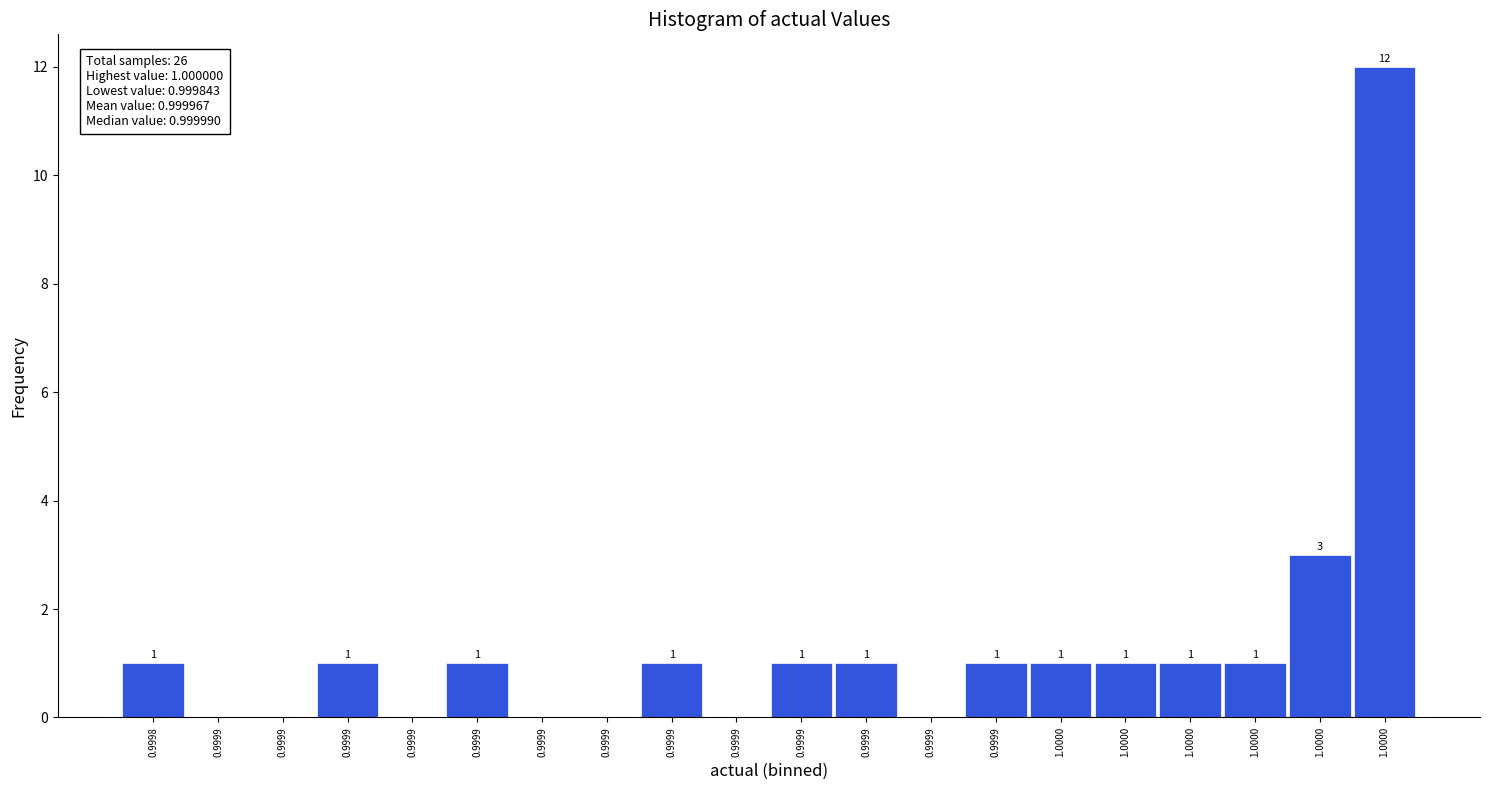

Count the number of categories in the chart.

20